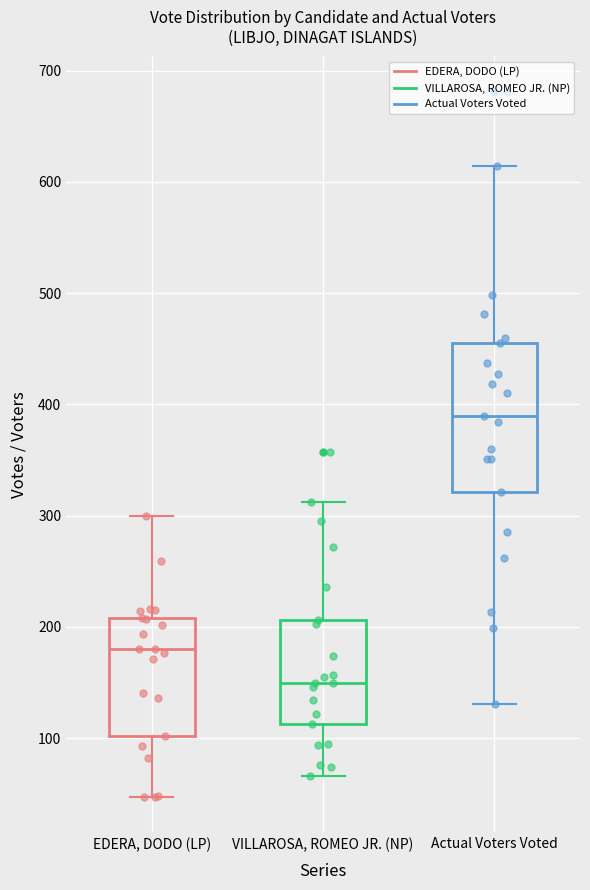

Which box's median line is the lowest?

VILLAROSA, ROMEO JR. (NP)